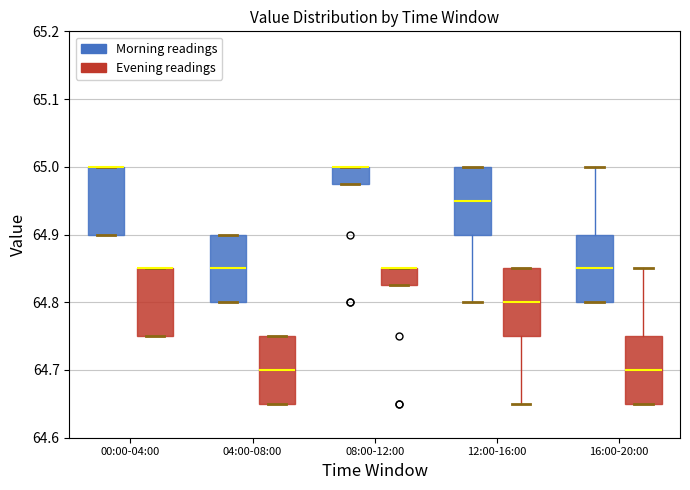

Reading left to right, transcribe this box plot: for each box, give where its median line is, the range the box spans, and where its two whiskers end, as read against the y-axis. The values are not printed on the chart, so give them approximately, as read against the axis.

00:00-04:00 (Morning readings): median 65.00 (drawn on the box's upper edge), box 64.90 to 65.00, whiskers 64.90 to 65.00
00:00-04:00 (Evening readings): median 64.85 (drawn on the box's upper edge), box 64.75 to 64.85, whiskers 64.75 to 64.85
04:00-08:00 (Morning readings): median 64.85, box 64.80 to 64.90, whiskers 64.80 to 64.90
04:00-08:00 (Evening readings): median 64.70, box 64.65 to 64.75, whiskers 64.65 to 64.75
08:00-12:00 (Morning readings): median 65.00 (drawn on the box's upper edge), box 64.98 to 65.00, whiskers 64.98 to 65.00
08:00-12:00 (Evening readings): median 64.85 (drawn on the box's upper edge), box 64.83 to 64.85, whiskers 64.83 to 64.85
12:00-16:00 (Morning readings): median 64.95, box 64.90 to 65.00, whiskers 64.80 to 65.00
12:00-16:00 (Evening readings): median 64.80, box 64.75 to 64.85, whiskers 64.65 to 64.85
16:00-20:00 (Morning readings): median 64.85, box 64.80 to 64.90, whiskers 64.80 to 65.00
16:00-20:00 (Evening readings): median 64.70, box 64.65 to 64.75, whiskers 64.65 to 64.85